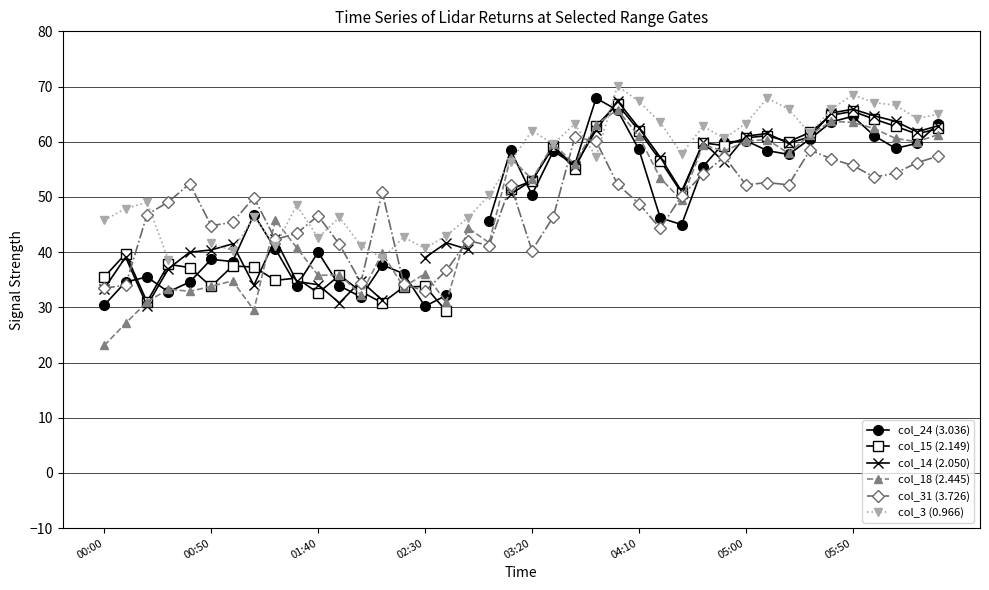

Is it true that col_31 (3.726) equals 33.1 at 38?

False